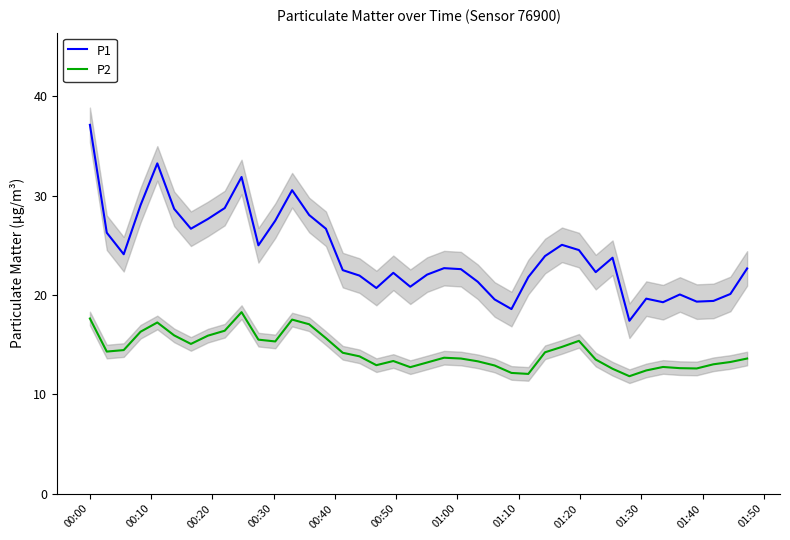

In P1, how many points are higher than both neighbors (excluding endpoints)?

9